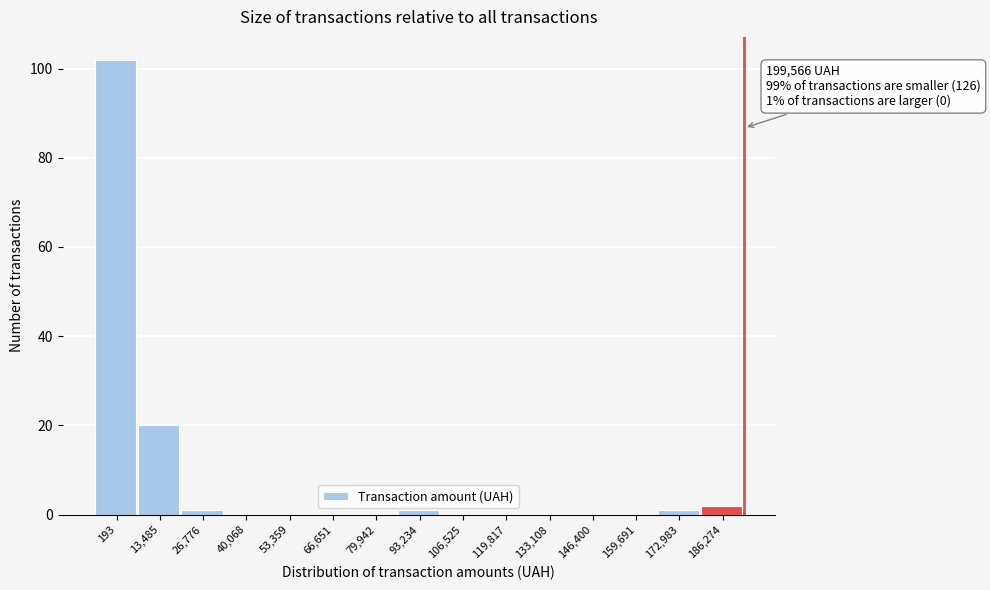

Reading right to left, transcribe all the data shown in this chart.

186,274=2	172,983=1	159,691=0	146,400=0	133,108=0	119,817=0	106,525=0	93,234=1	79,942=0	66,651=0	53,359=0	40,068=0	26,776=1	13,485=20	193=102